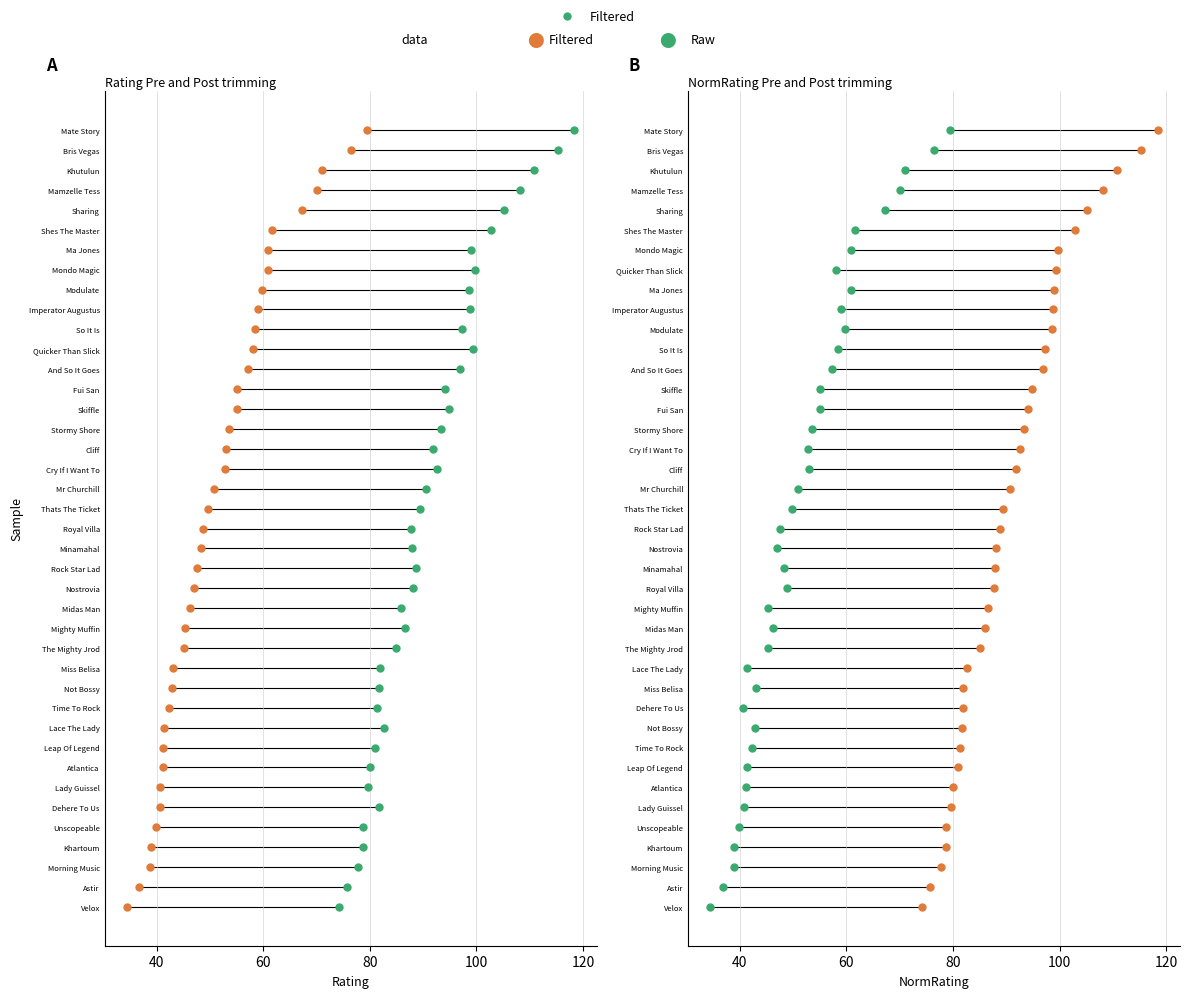

Which series reaches the maximum Y coordinate?

Raw